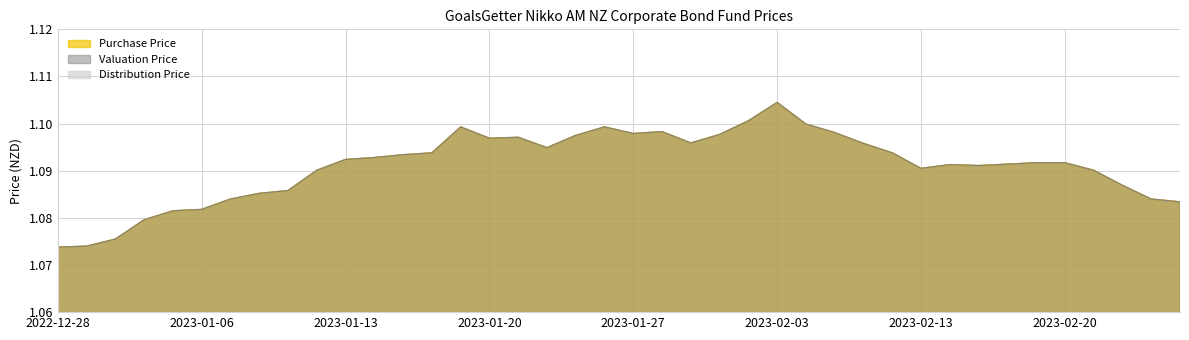

Rank the series at 2023-02-03 from lowest to highest value.

Purchase Price, Valuation Price